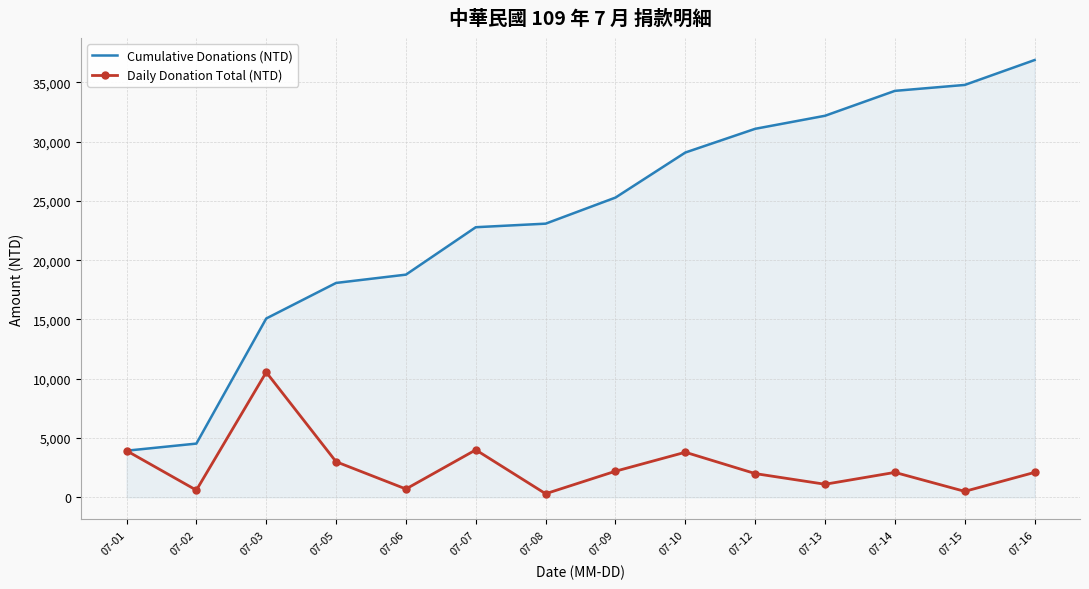

At which label is Cumulative Donations (NTD) closest to 20405?

07-06